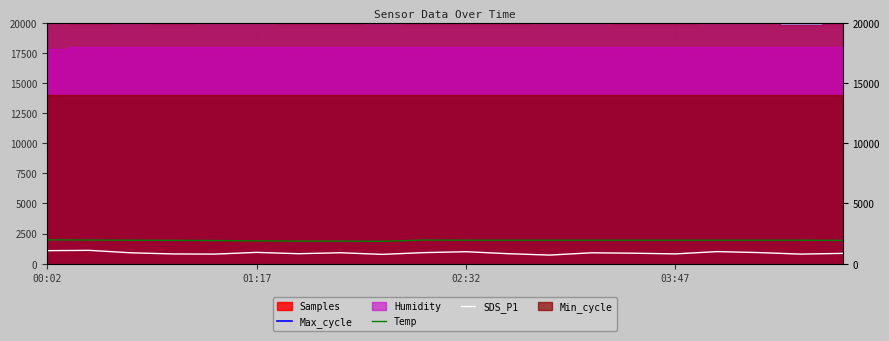

How many data points in SDS_P1 are less than 901?

10